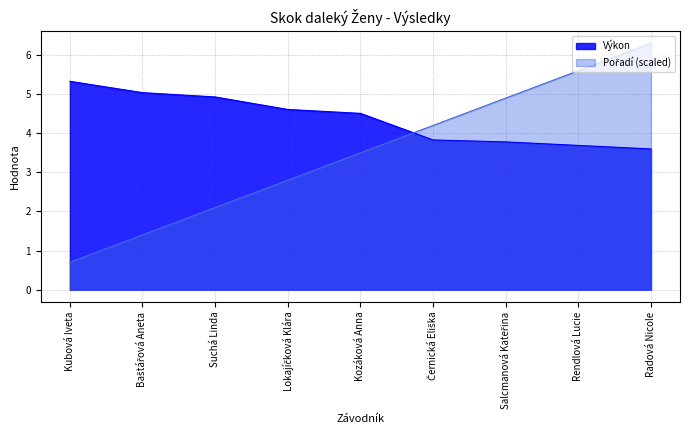

True or false: Výkon has a value of 3.6 at Radová Nicole.

True